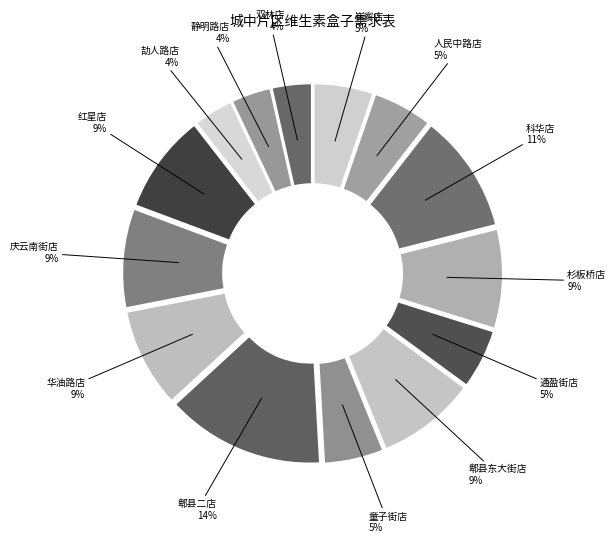

Is it true that 人民中路店 is 1% of the pie?

False